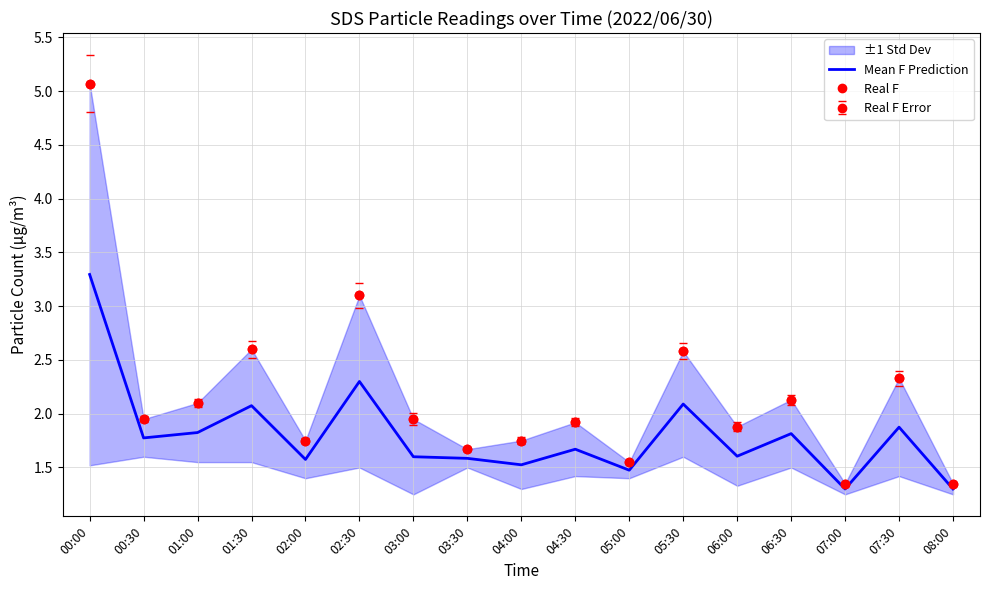

Is it true that Mean F Prediction equals 2.3 at 02:30?

True